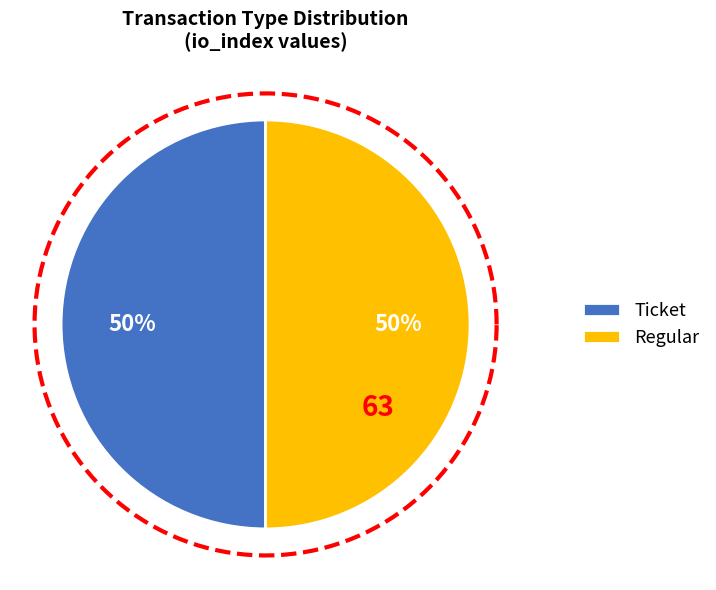

Rank the categories by value from highest to lowest.

Regular, Ticket